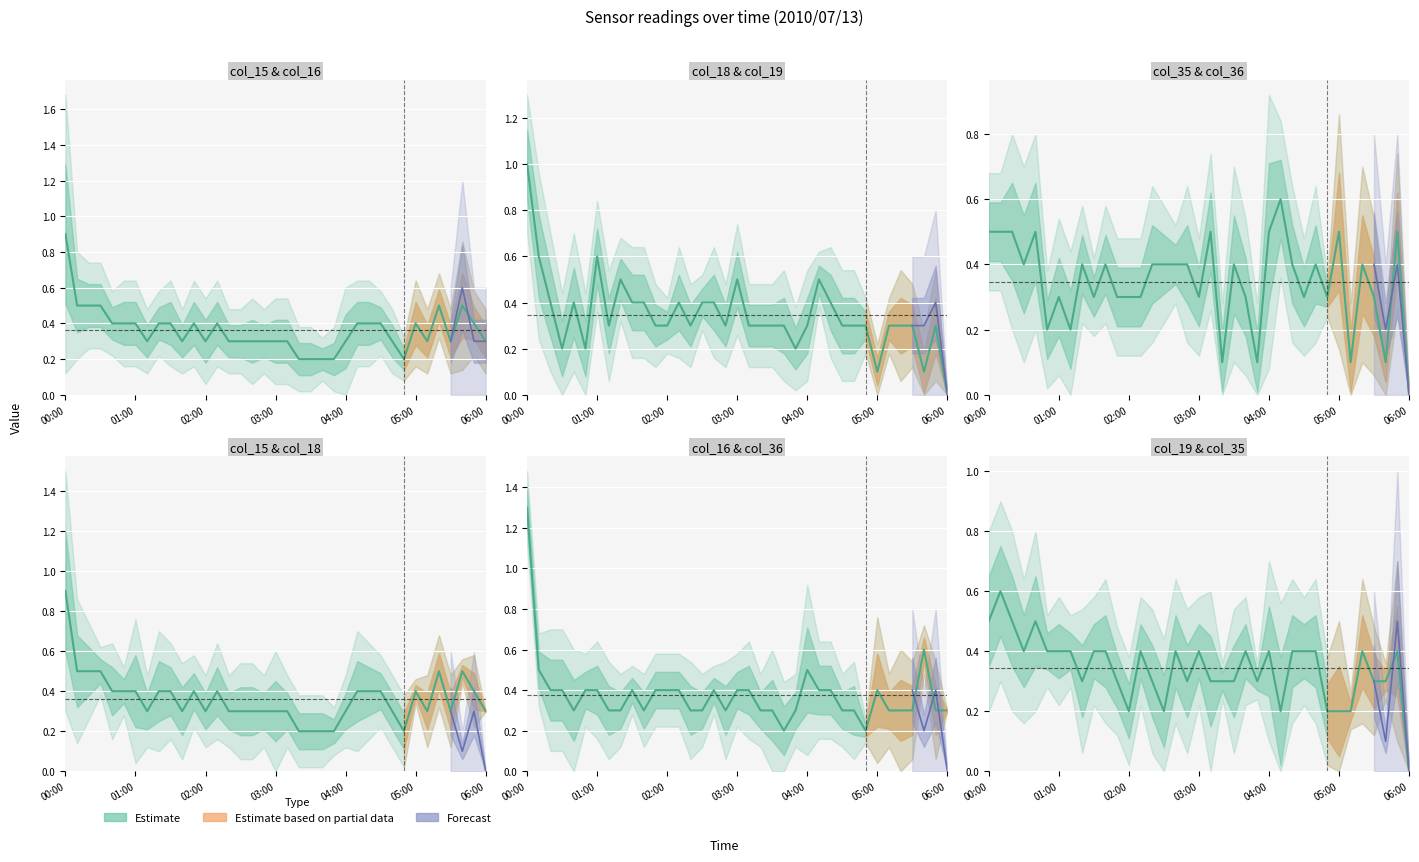

Which series has the largest range (max minus min)?

col_16